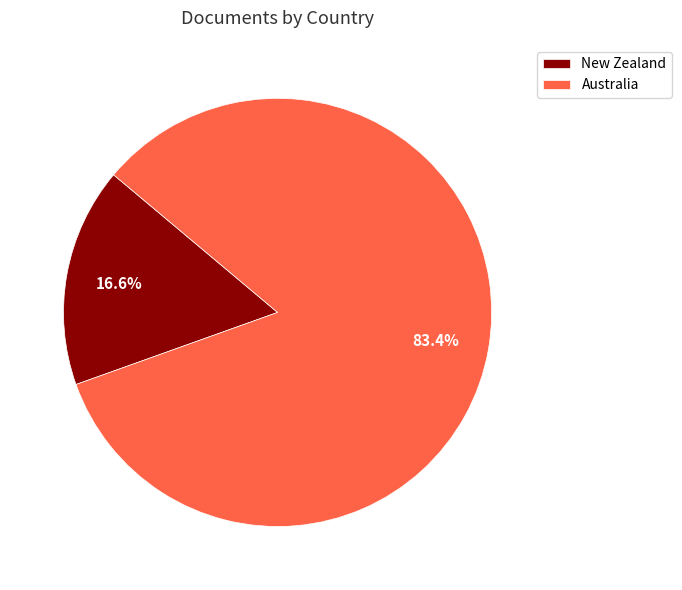

Is there a majority slice in this chart?

Yes